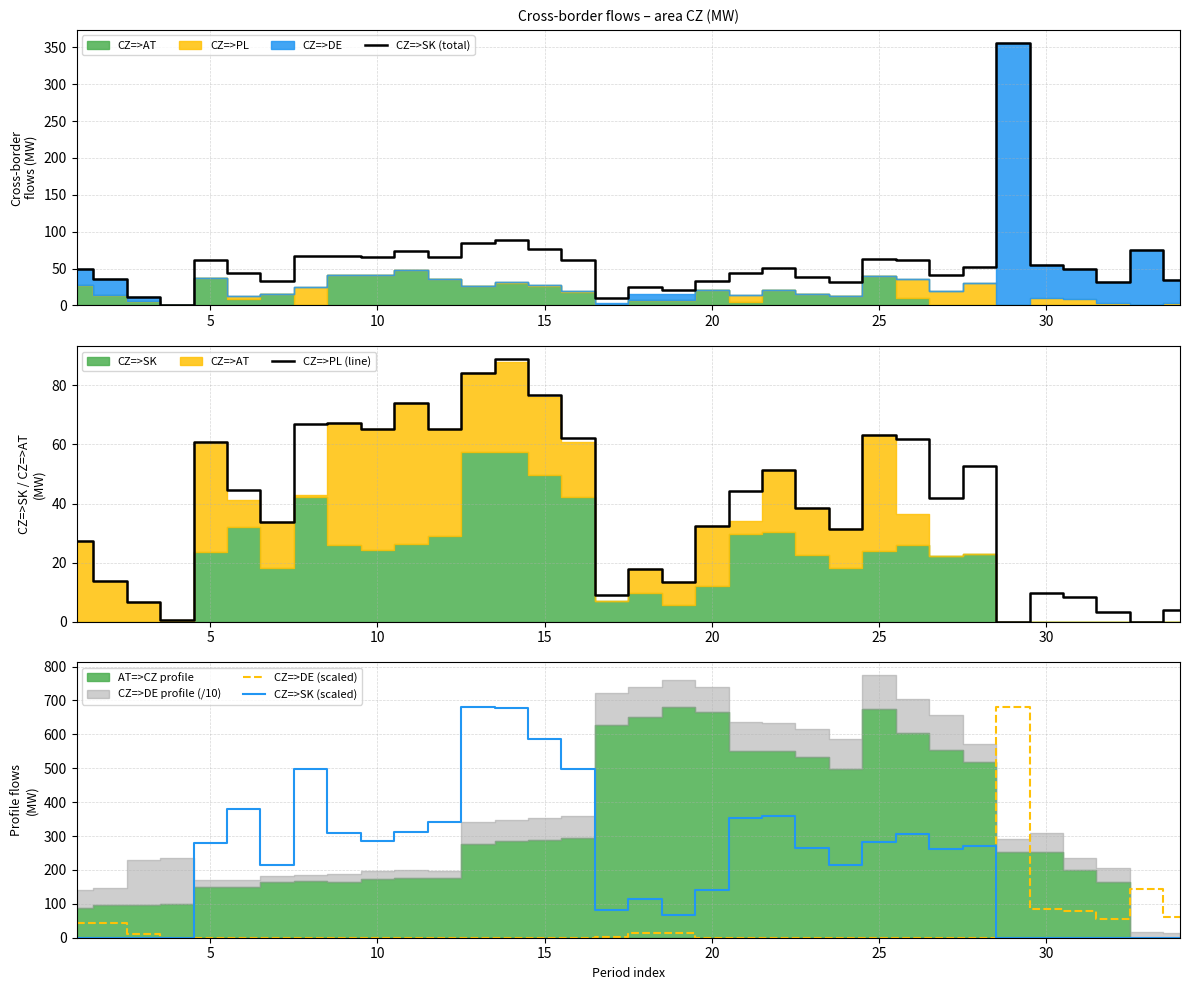

The value of CZ=>SK (scaled) at 10 is 423.5. True or false?

False